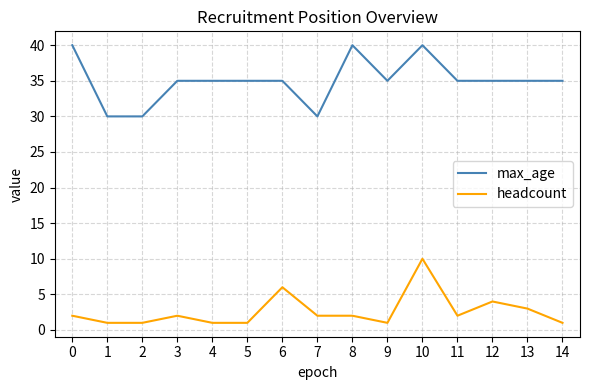

Is it true that max_age equals 35 at 3?

True